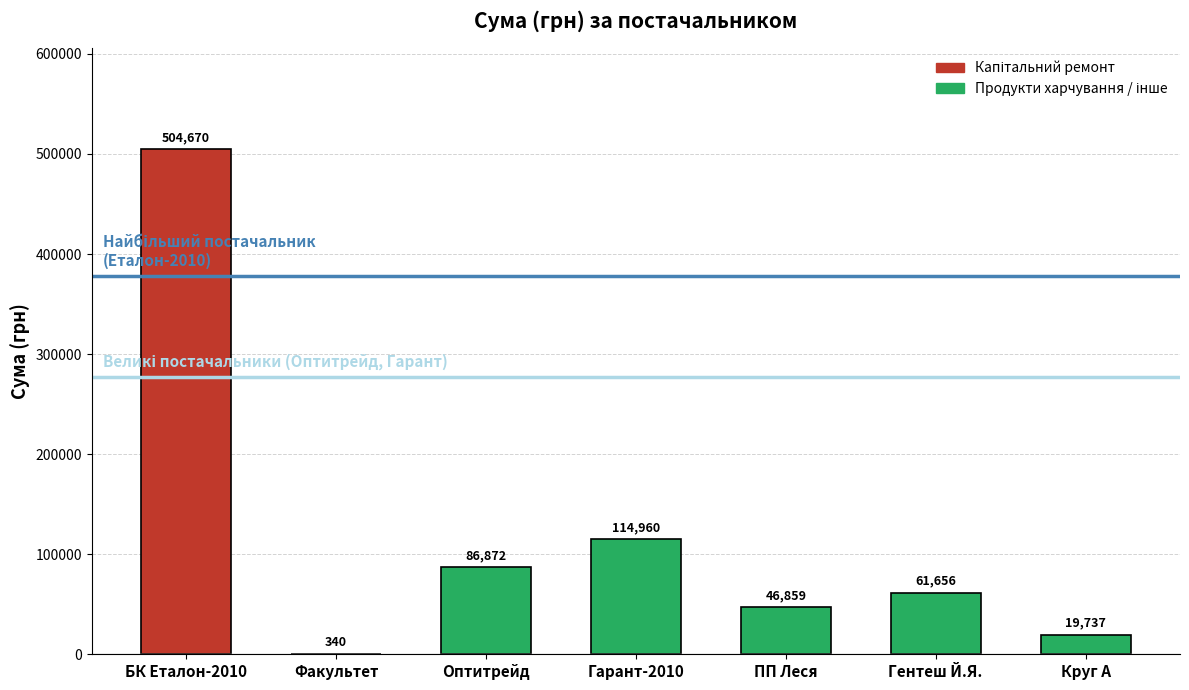

What is the ratio of the value at БК Еталон-2010 to the value at Факультет?

1484.3